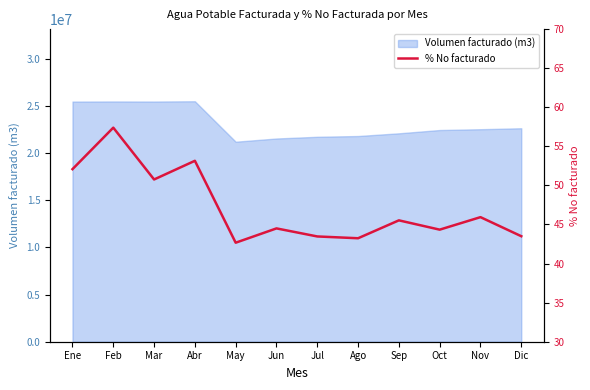

What is the minimum value shown in the chart?

42.7